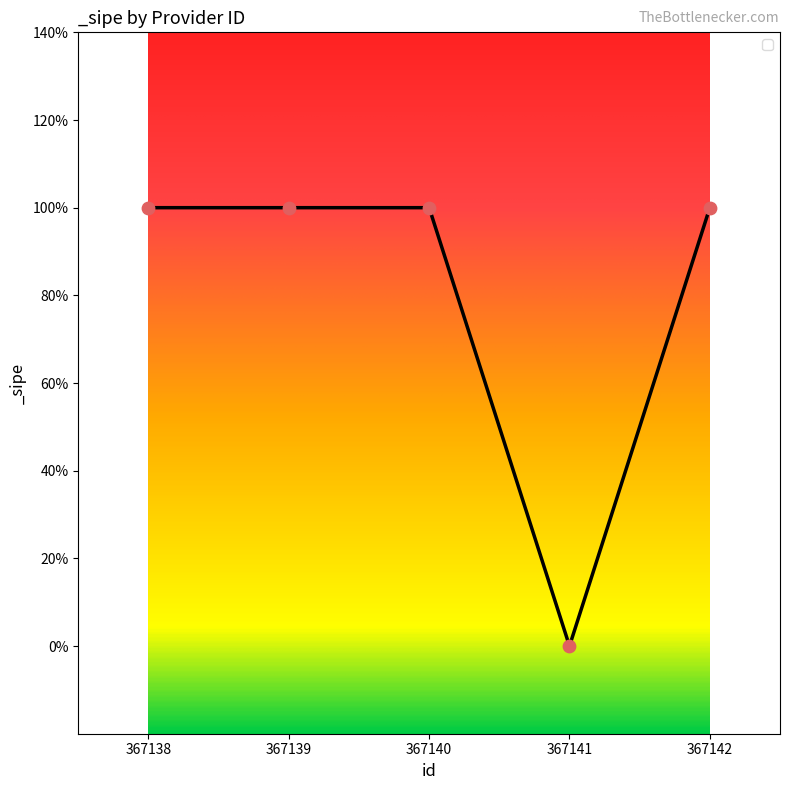

What is the ratio of the value at 367140 to the value at 367138?

1.0